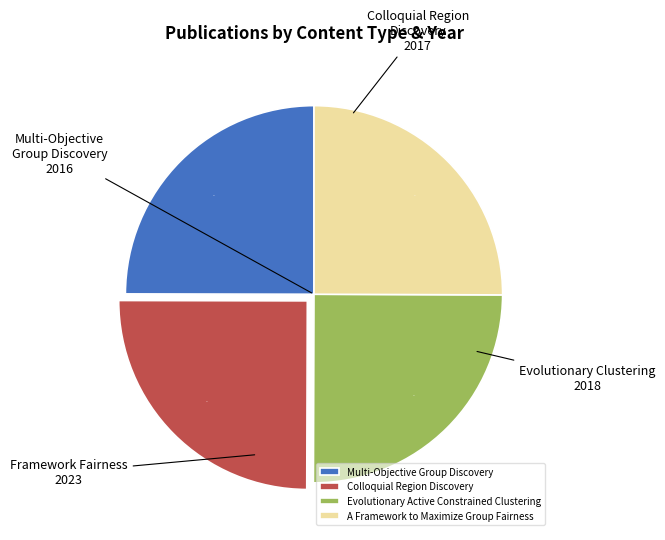

Approximately how many times larger is the value at A Framework to Maximize Group Fairness compared to Colloquial Region Discovery?

1.0